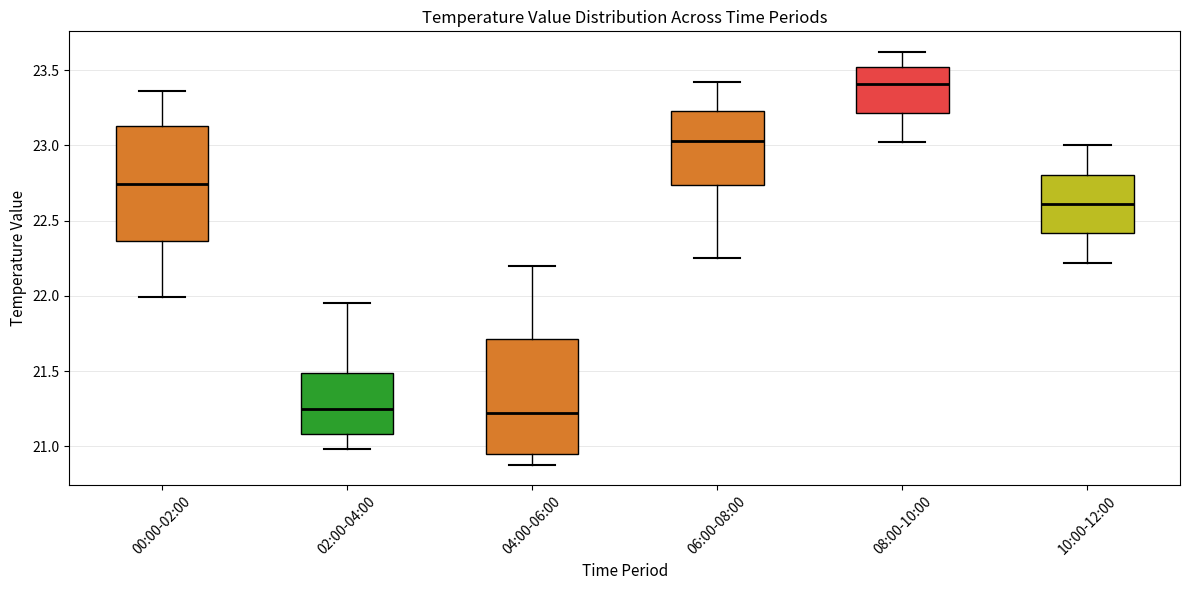

Reading left to right, transcribe this box plot: for each box, give where its median line is, the range the box spans, and where its two whiskers end, as read against the y-axis. The values are not printed on the chart, so give them approximately, as read against the axis.

00:00-02:00: median 22.75, box 22.35 to 23.15, whiskers 22.00 to 23.35
02:00-04:00: median 21.25, box 21.10 to 21.50, whiskers 21.00 to 21.95
04:00-06:00: median 21.25, box 20.95 to 21.70, whiskers 20.90 to 22.20
06:00-08:00: median 23.05, box 22.75 to 23.25, whiskers 22.25 to 23.40
08:00-10:00: median 23.40, box 23.20 to 23.50, whiskers 23.00 to 23.60
10:00-12:00: median 22.60, box 22.40 to 22.80, whiskers 22.20 to 23.00